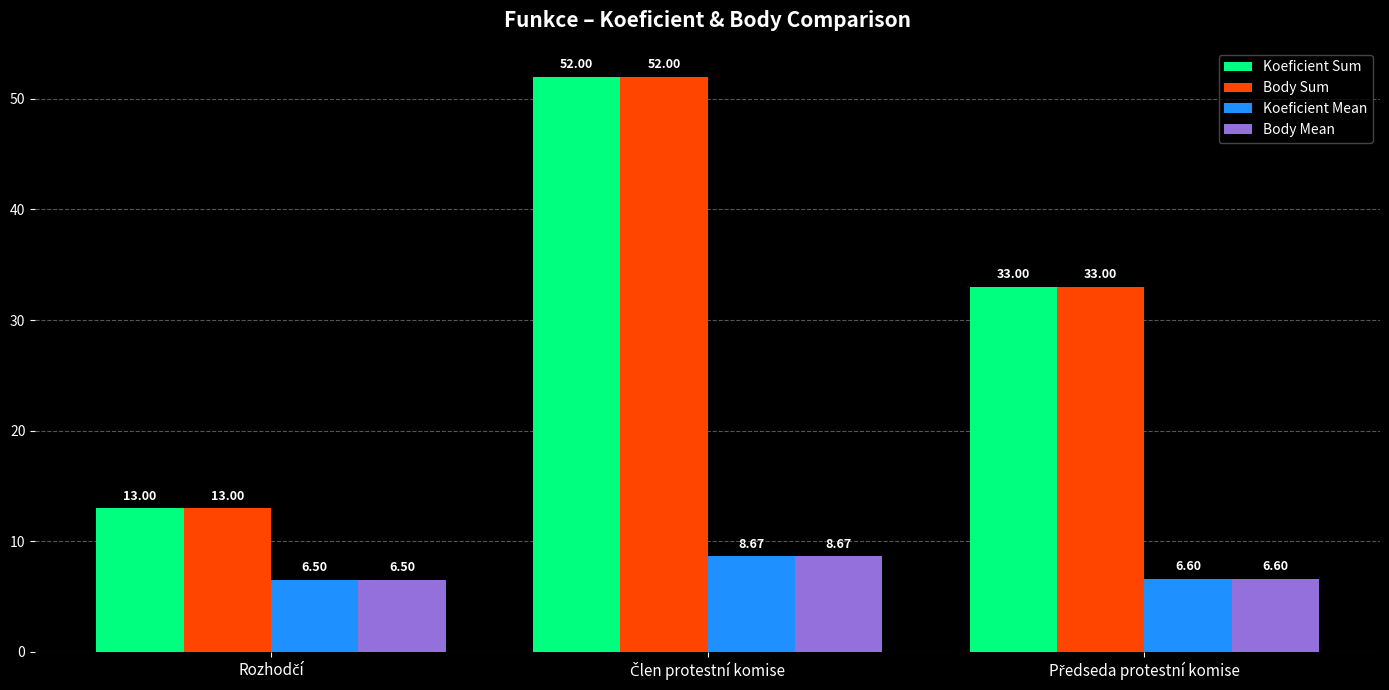

At how many categories does at least one series exceed 7?

3